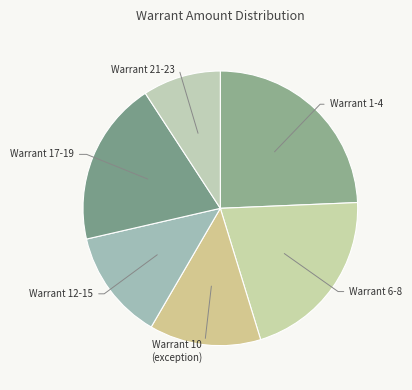

Which has a higher value, Warrant 1-4 or Warrant 17-19?

Warrant 1-4